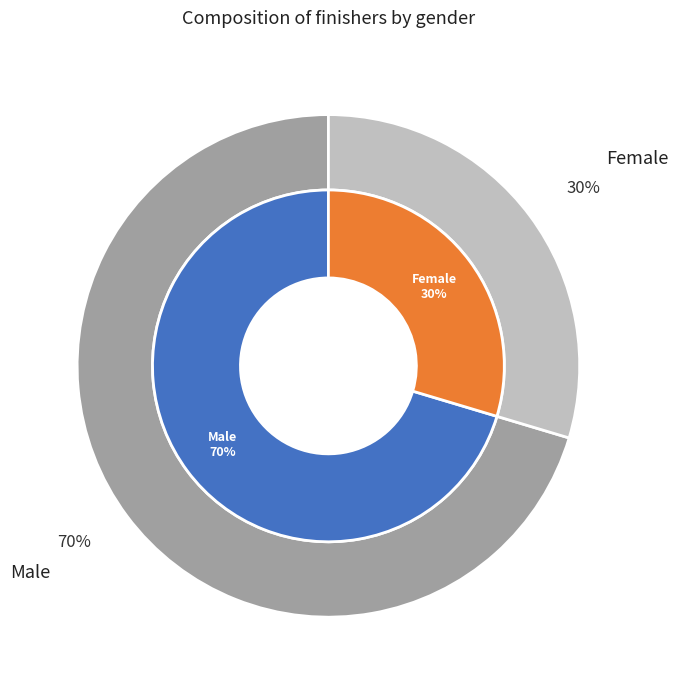

Is there any slice that represents more than half of the pie?

Yes